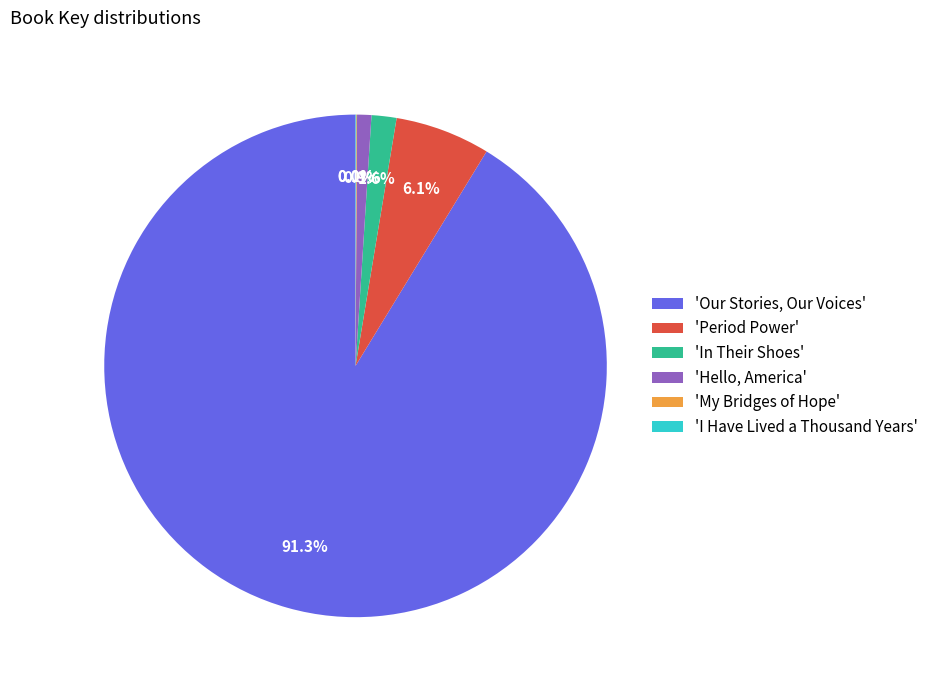

Which category accounts for the majority?

'Our Stories, Our Voices'